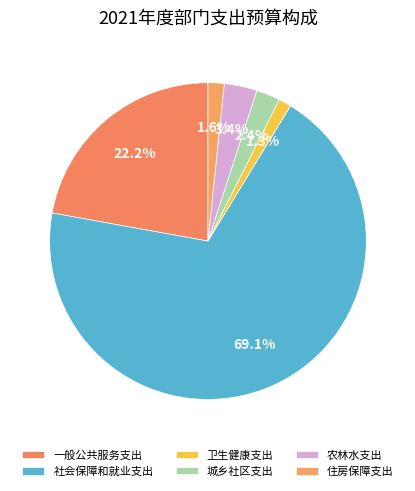

How many segments does this pie chart have?

6